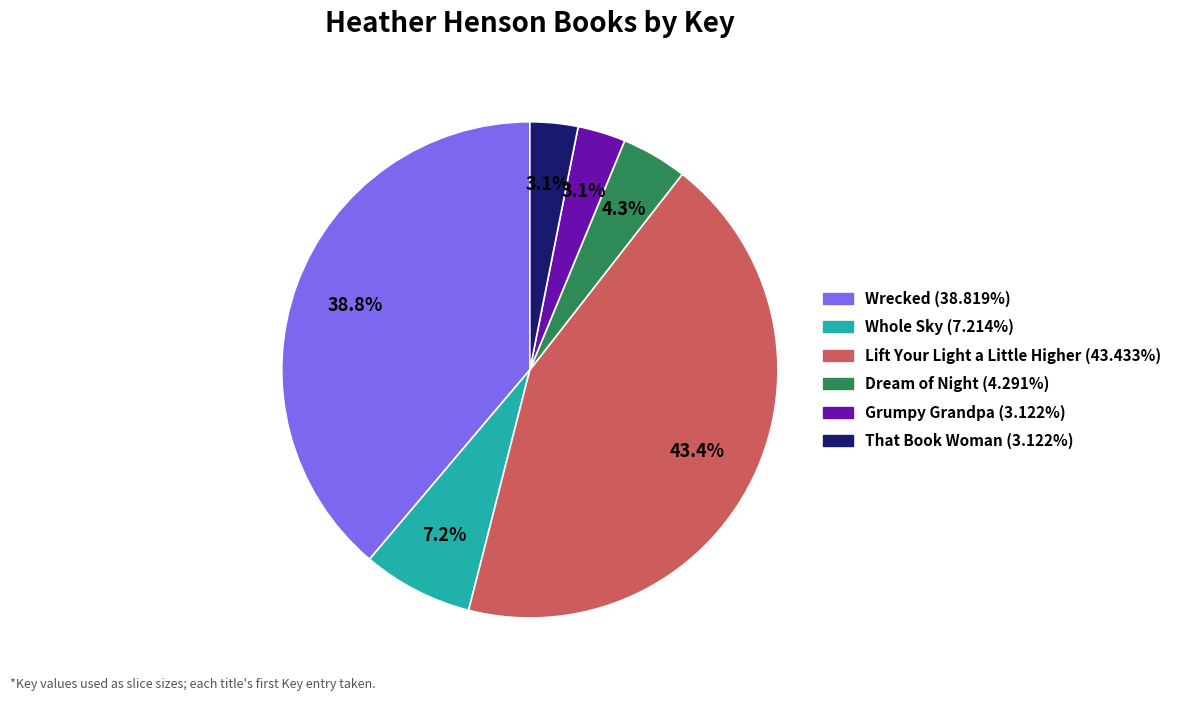

Does any single category account for the majority?

No